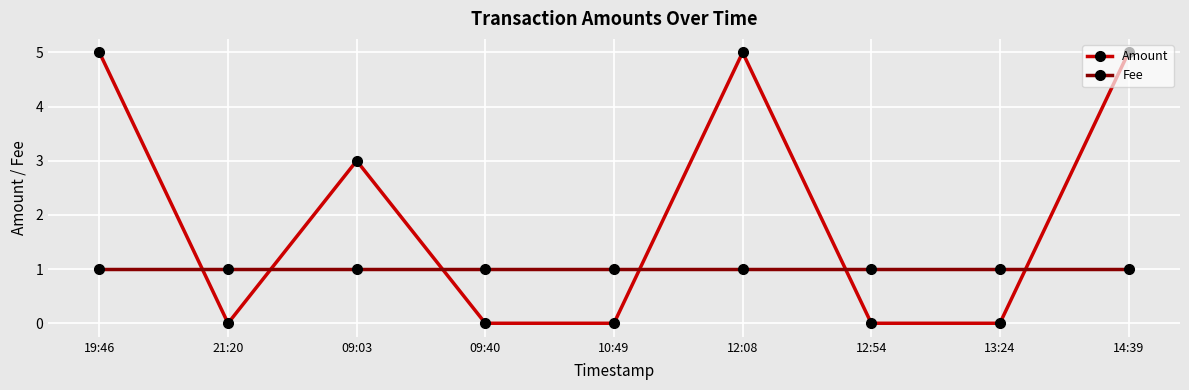

At how many categories does at least one series exceed 2?

4